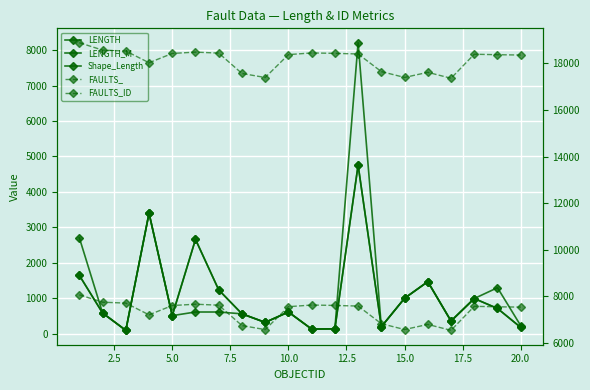

Which series ends up on top after the final intersection of Shape_Length and LENGTH?

LENGTH